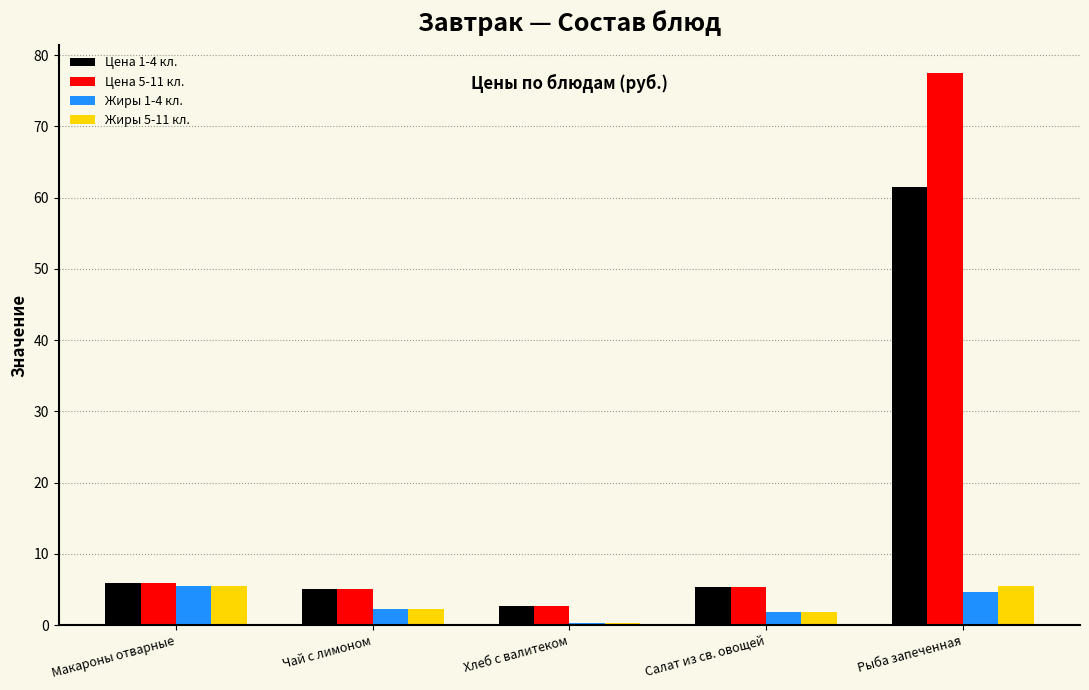

The value of Цена 5-11 кл. at Хлеб с валитеком is 2.7. True or false?

True